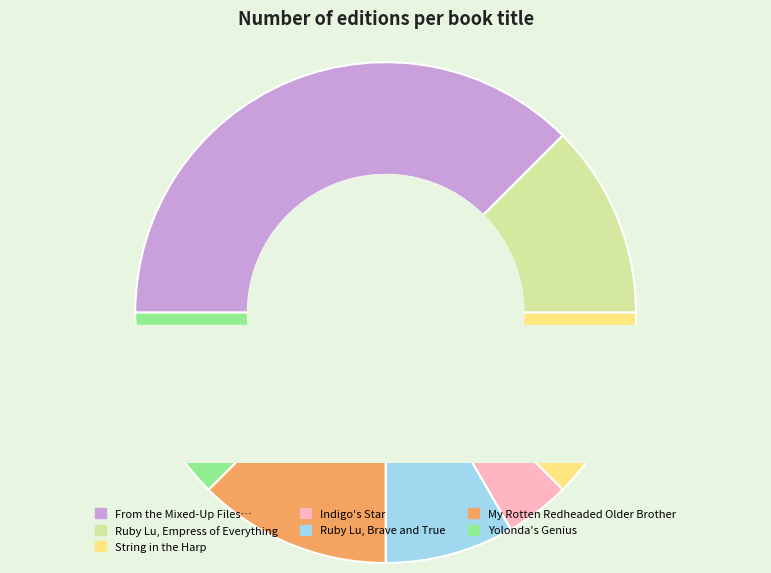

What is the largest slice in the pie chart?

From the Mixed-Up Files of Mrs. Basil E.